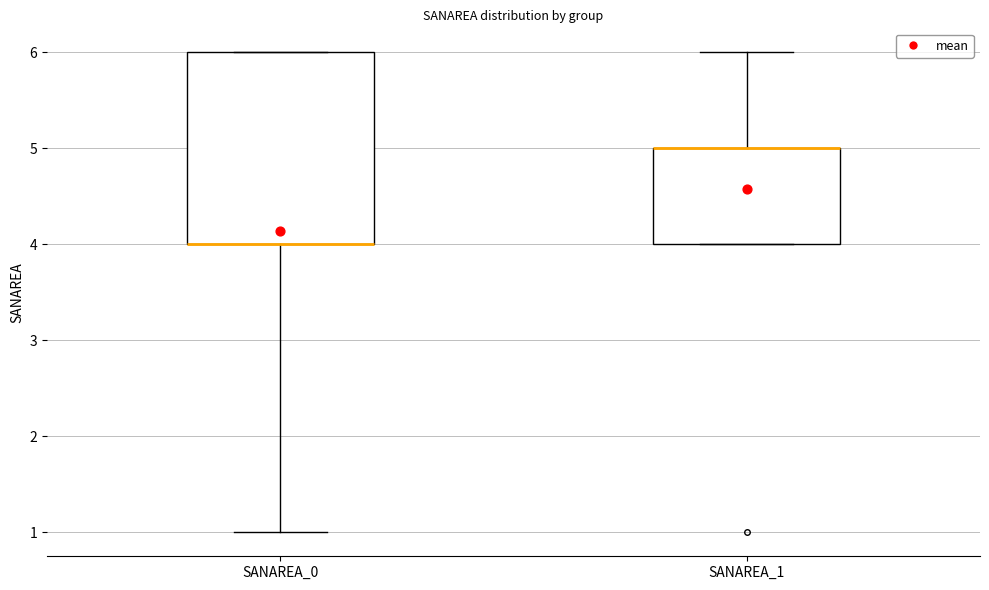

Reading left to right, transcribe this box plot: for each box, give where its median line is, the range the box spans, and where its two whiskers end, as read against the y-axis. The values are not printed on the chart, so give them approximately, as read against the axis.

SANAREA_0: median 4 (drawn on the box's lower edge), box 4 to 6, whiskers 1 to 6
SANAREA_1: median 5 (drawn on the box's upper edge), box 4 to 5, whiskers 4 to 6